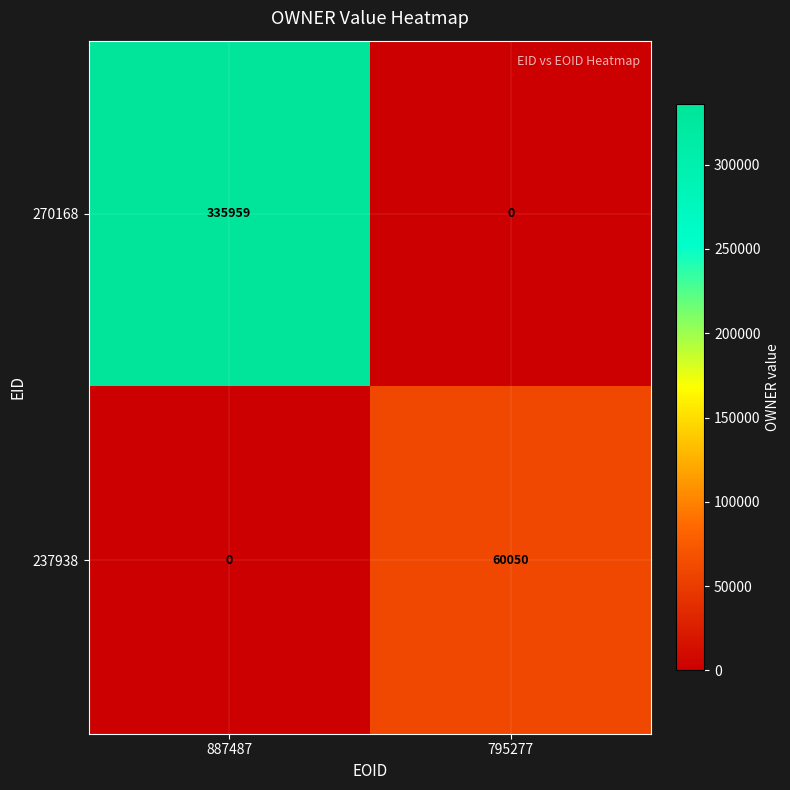

Which series has the widest spread of values?

270168